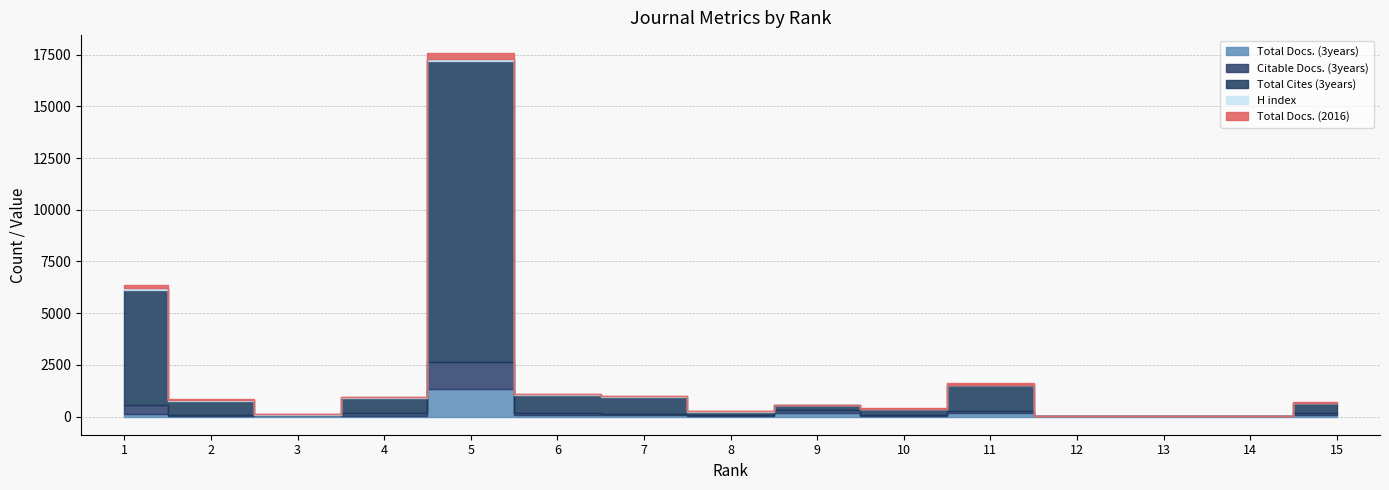

At which category is the sum across all series the highest?

5